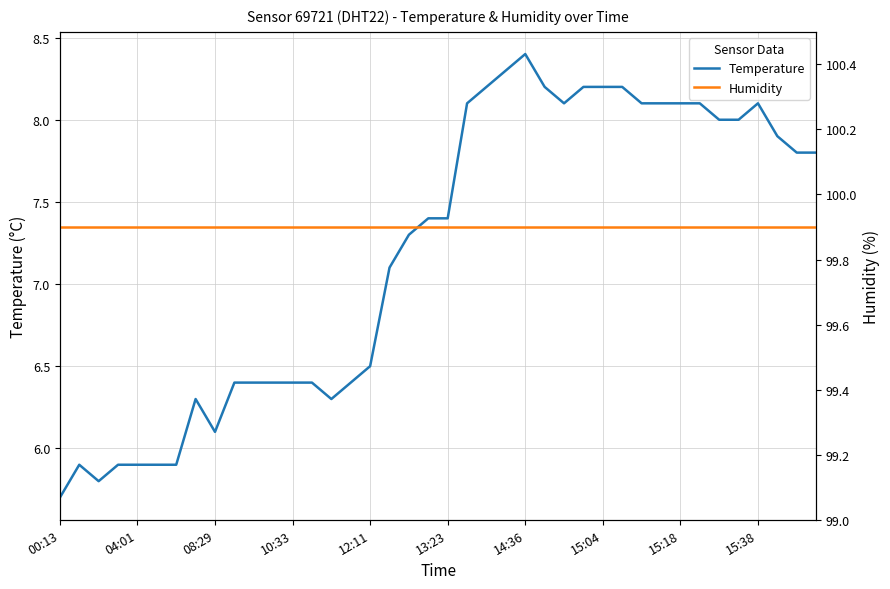

What is the smallest value displayed?

5.7